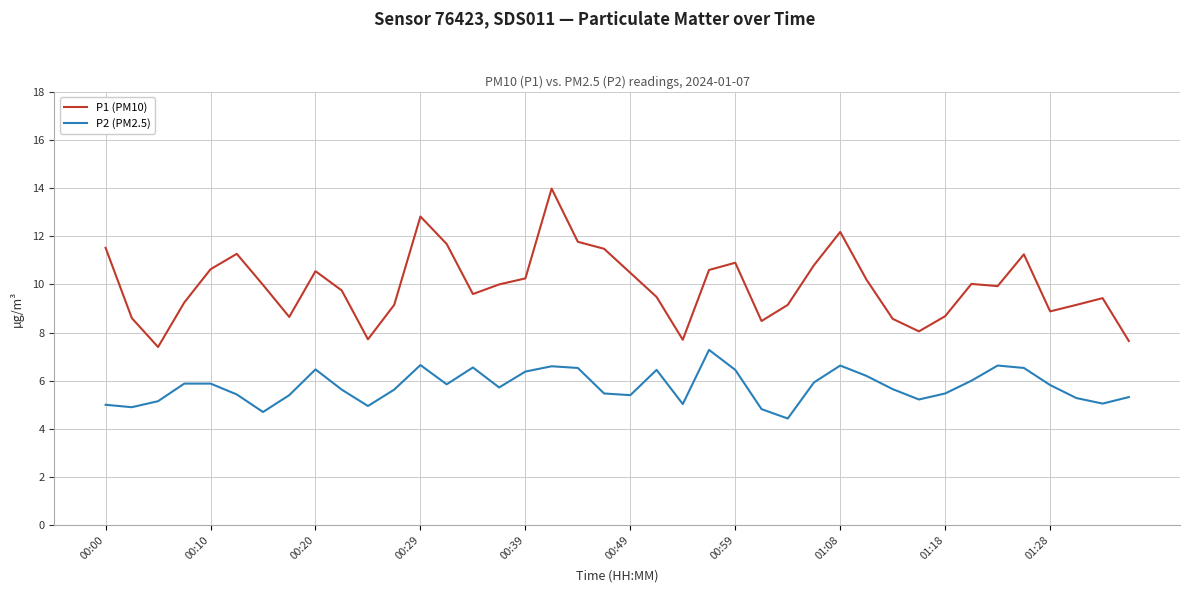

List the series in order of their peak value, lowest first.

P2 (PM2.5), P1 (PM10)